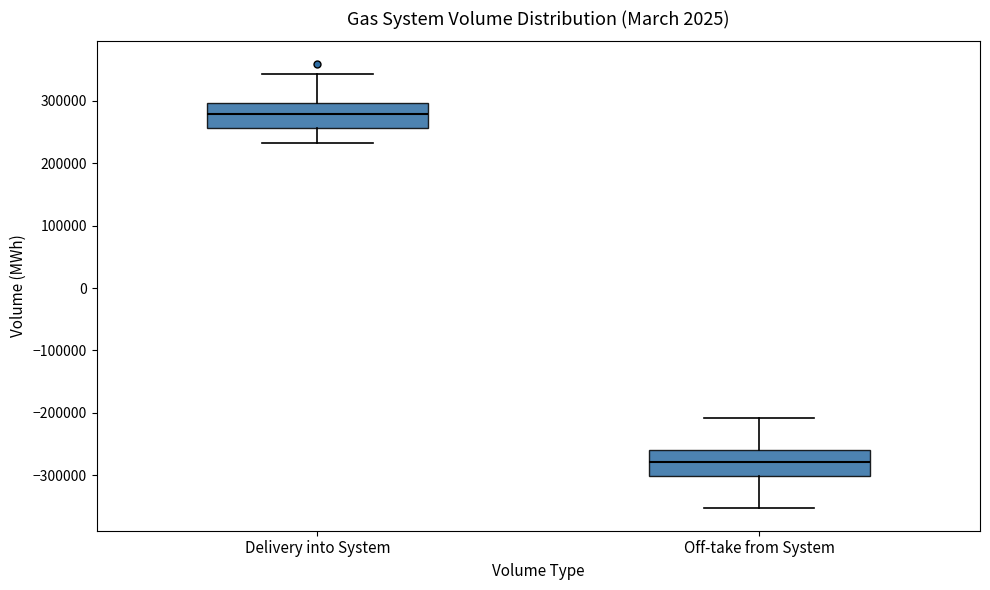

Which box has the highest median line?

Delivery into System